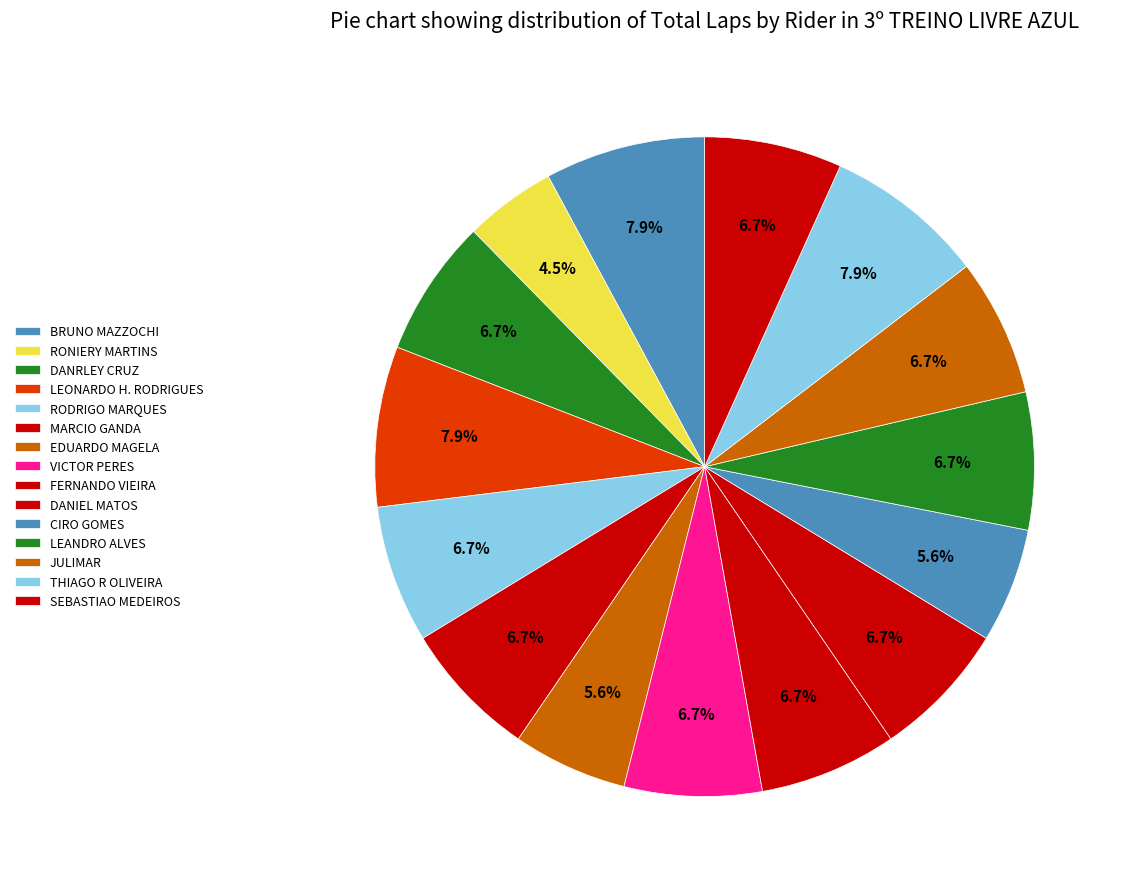

Count the number of slices in the pie.

15